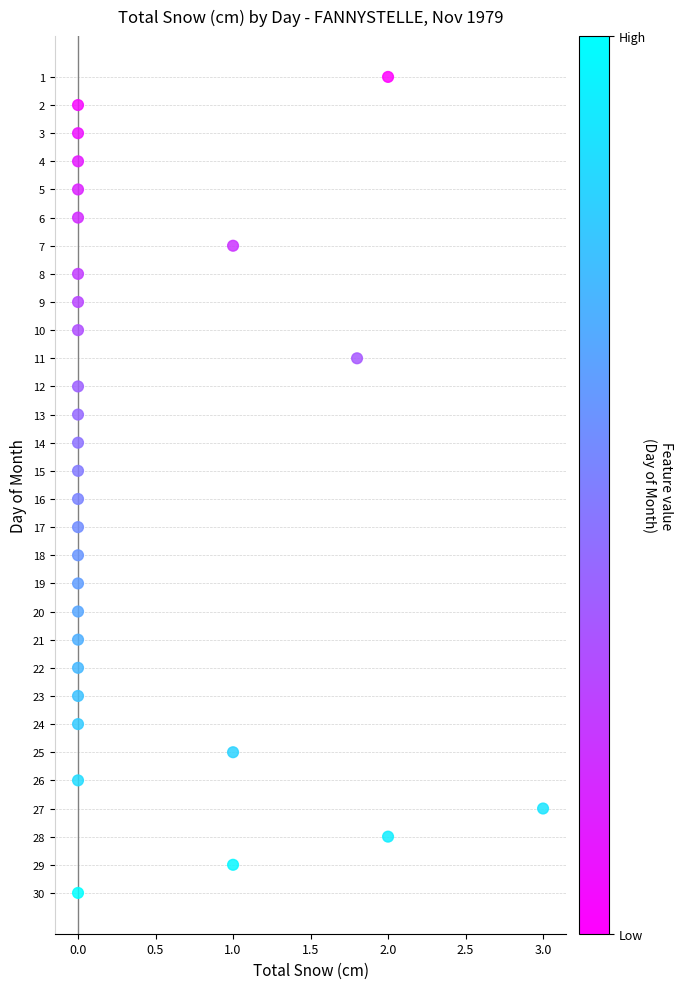

What is the range of Y values (max minus min)?

29